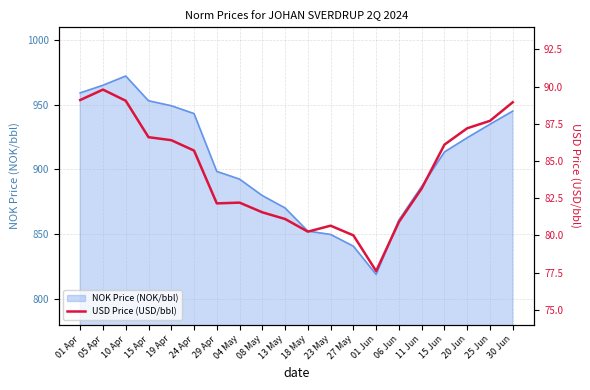

What is the label of the 6th point from the left?

24 Apr